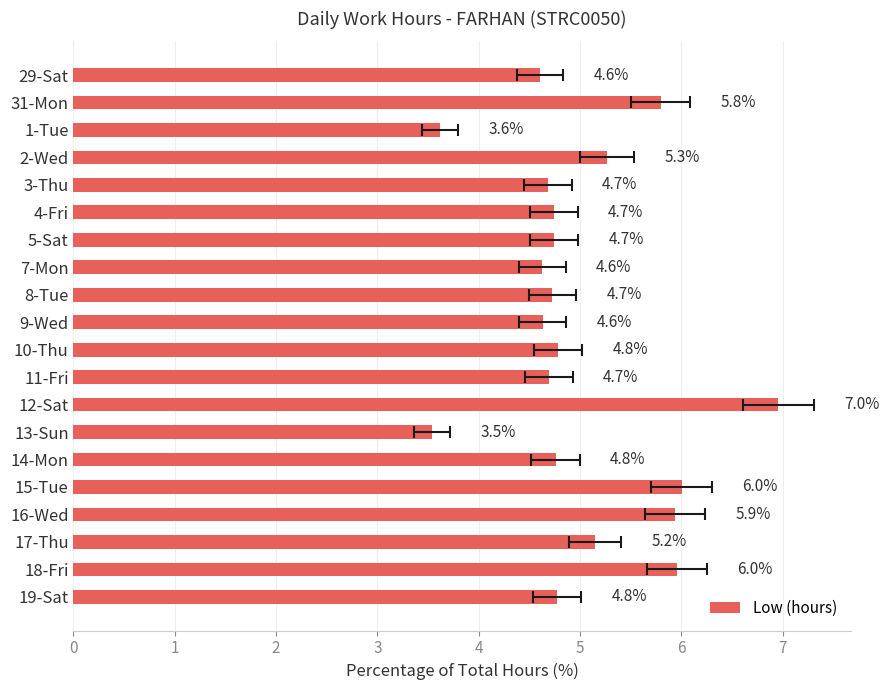

The value at 12-Sat is 7.0. True or false?

True